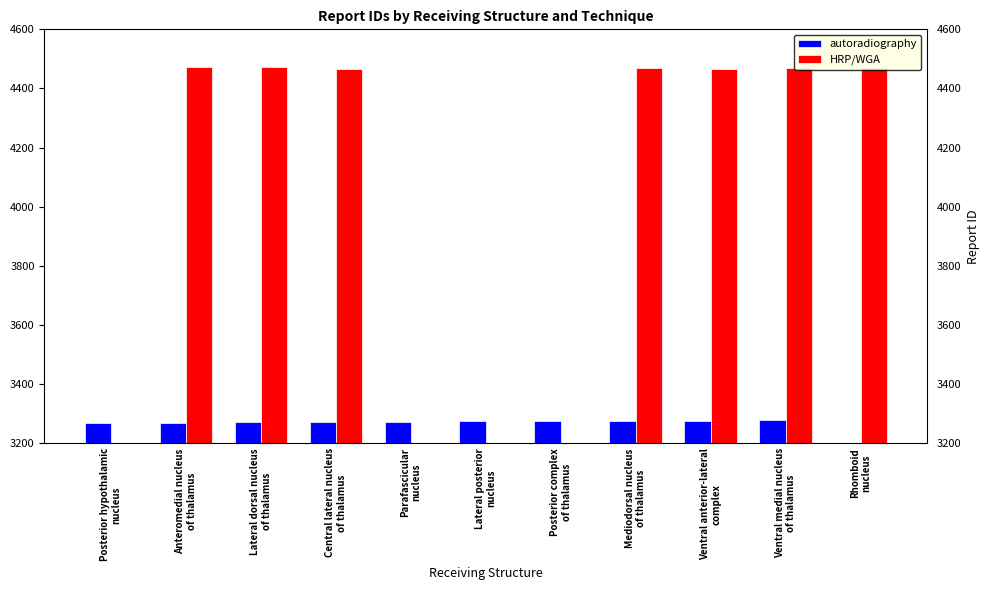

What is the difference between the highest and lowest values at Mediodorsal nucleus
of thalamus?

1193